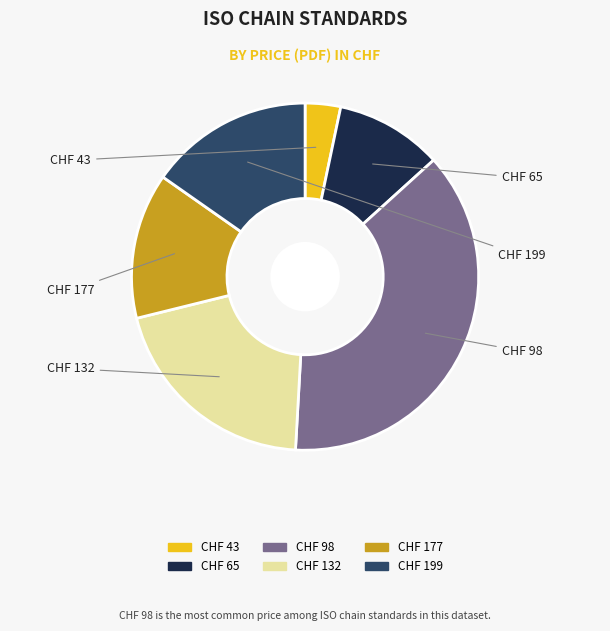

Is there a majority slice in this chart?

No